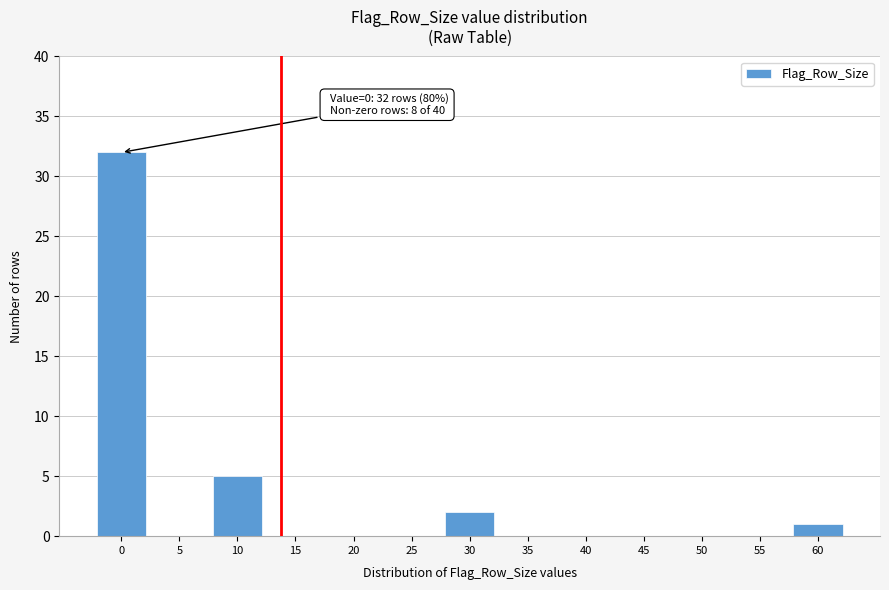

Reading left to right, extract all data points from this chart.

0=32	5=0	10=5	15=0	20=0	25=0	30=2	35=0	40=0	45=0	50=0	55=0	60=1